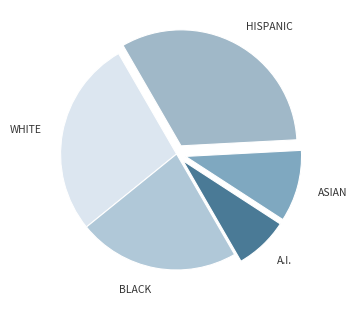

What is the largest slice in the pie chart?

HISPANIC